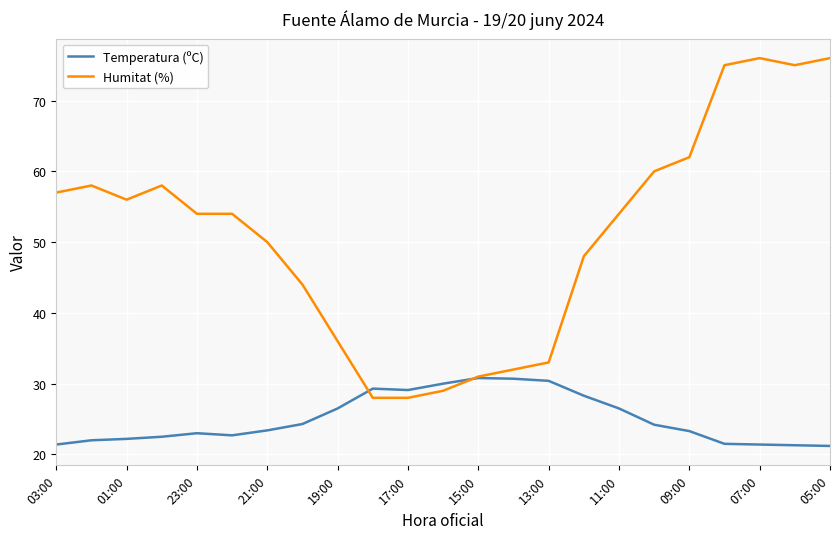

What is the sum of all Temperatura (ºC) values?

576.0